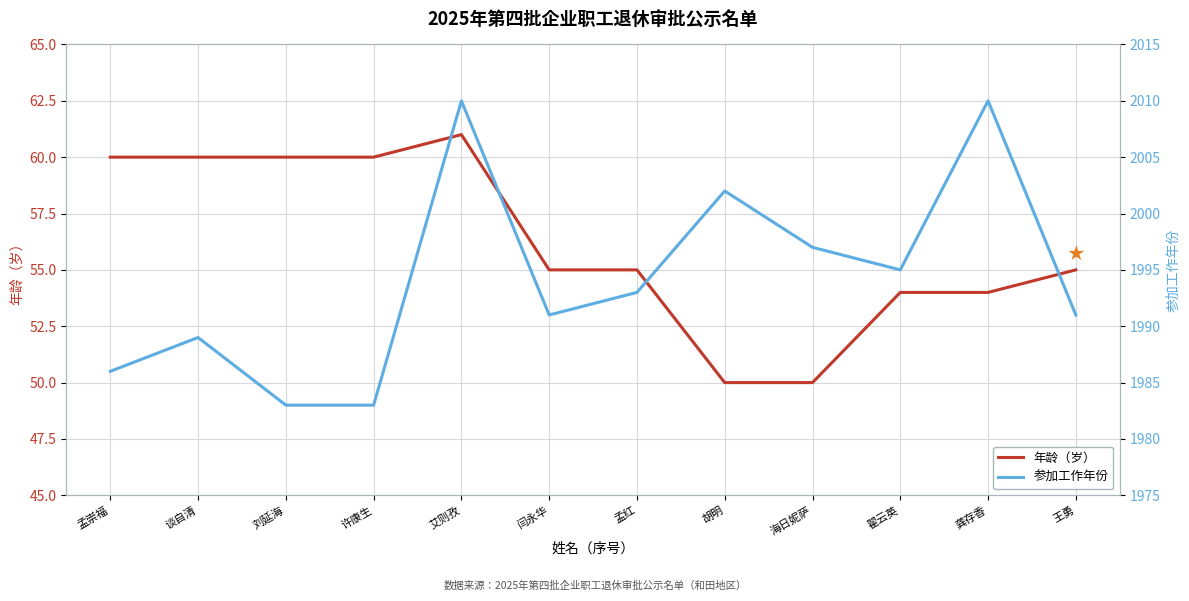

What is the label of the 11th point from the left?

龚存香